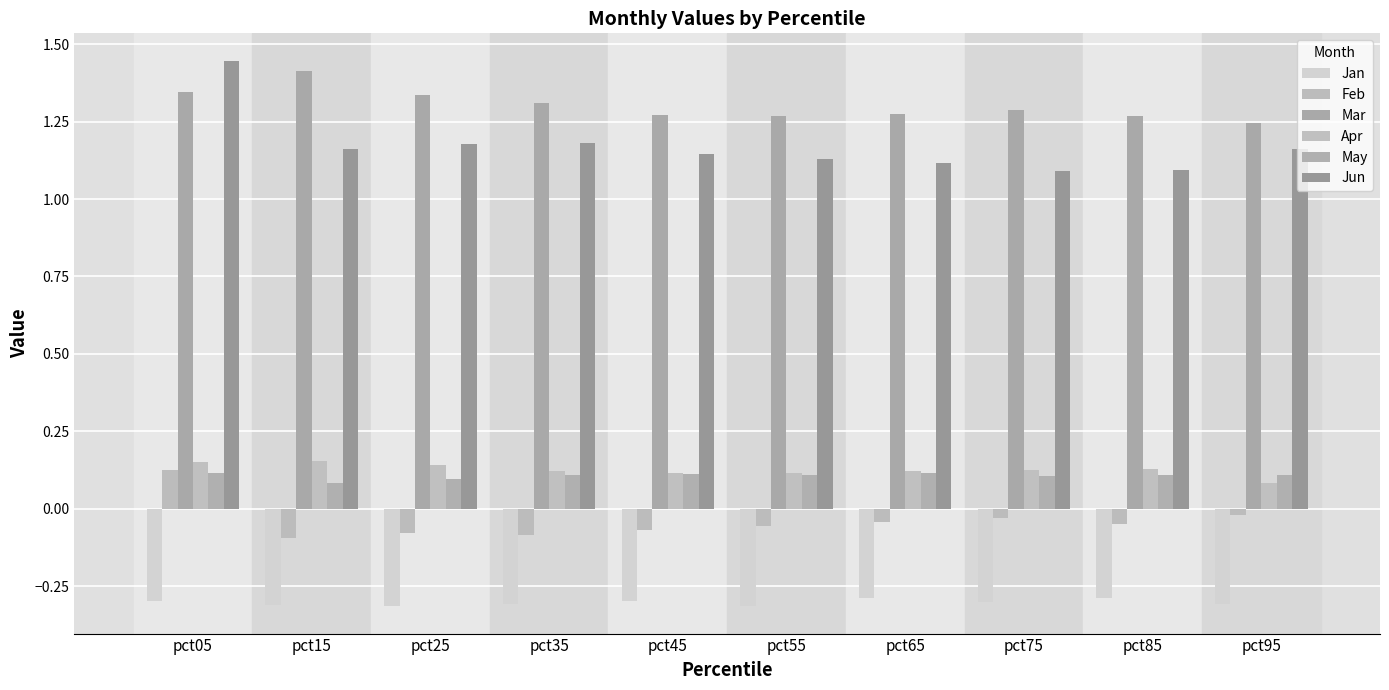

Which category has the lowest value in the Apr series?

pct95